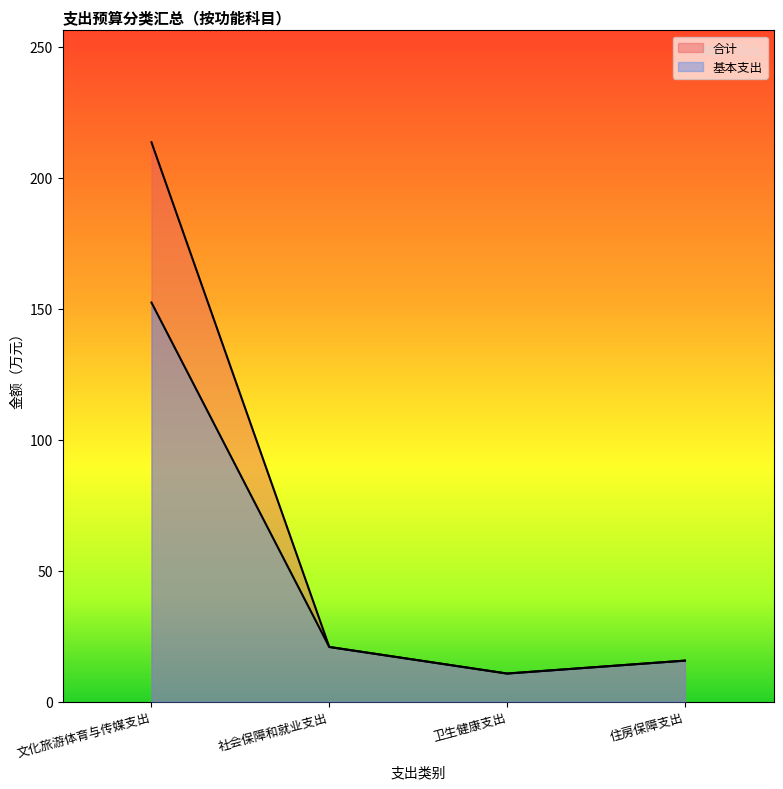

What is the difference between the maximum and second lowest values in the 基本支出 series?

136.7